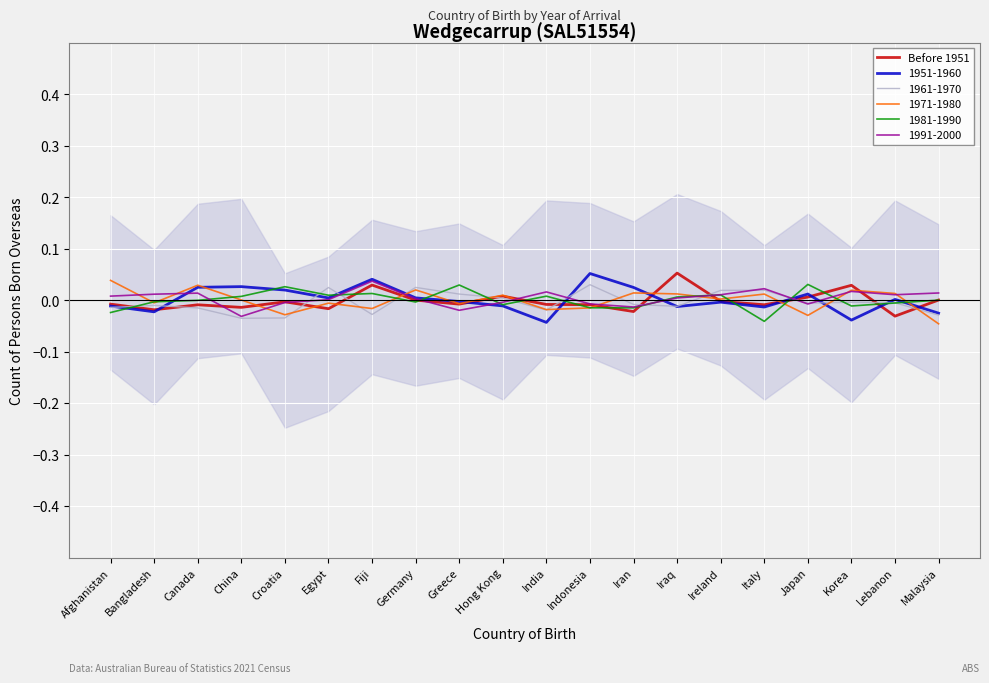

Reading right to left, list all the values displayed in this chart.

Malaysia=0.0	Lebanon=-0.0	Korea=0.0	Japan=0.0	Italy=-0.0	Ireland=-0.0	Iraq=0.1	Iran=-0.0	Indonesia=-0.0	India=-0.0	Hong Kong=0.0	Greece=-0.0	Germany=0.0	Fiji=0.0	Egypt=-0.0	Croatia=-0.0	China=-0.0	Canada=-0.0	Bangladesh=-0.0	Afghanistan=-0.0